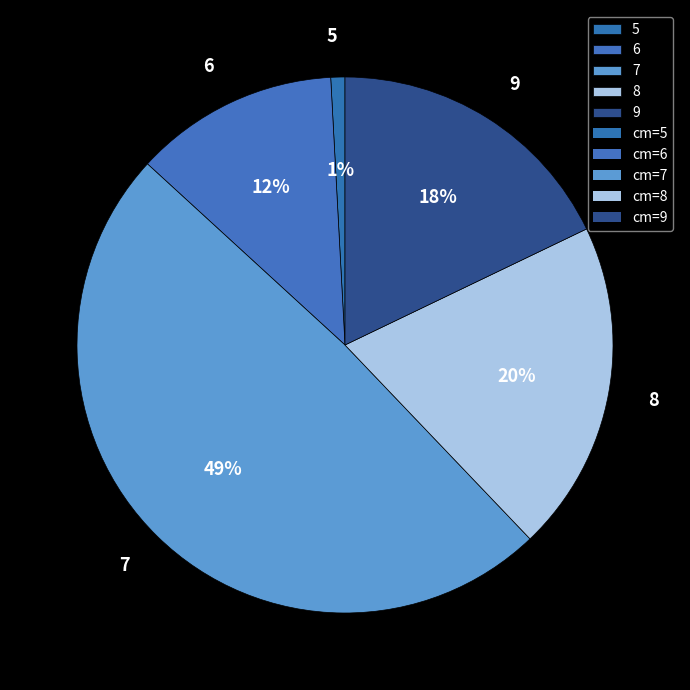

Is there any slice that represents more than half of the pie?

No